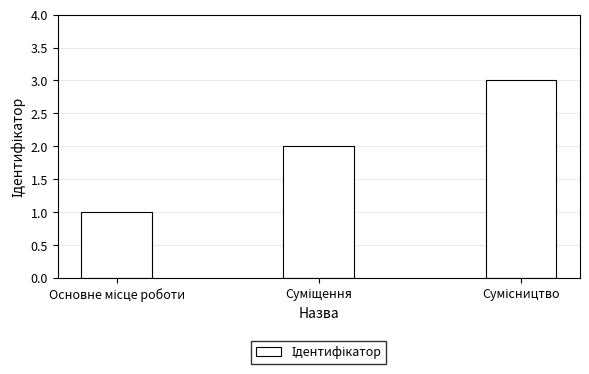

What is the minimum value shown in the chart?

1